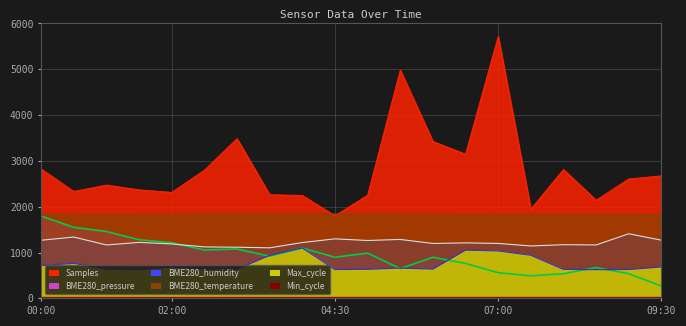

Rank the series at 03:00 from highest to lowest value.

Samples, BME280_humidity, BME280_pressure, Max_cycle